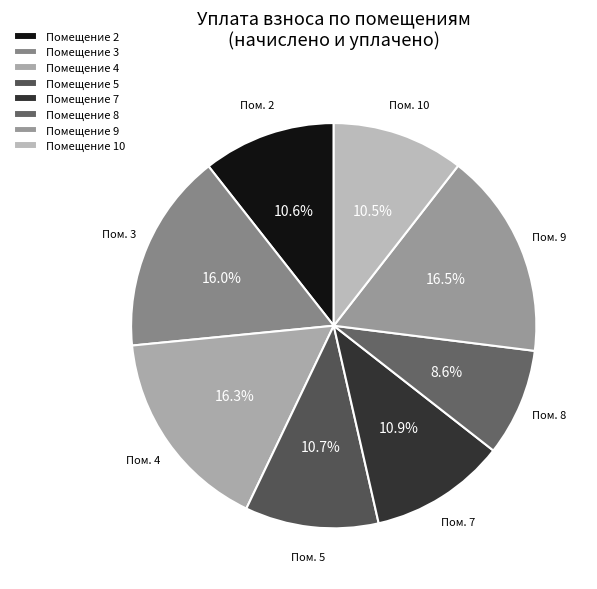

How many segments does this pie chart have?

8